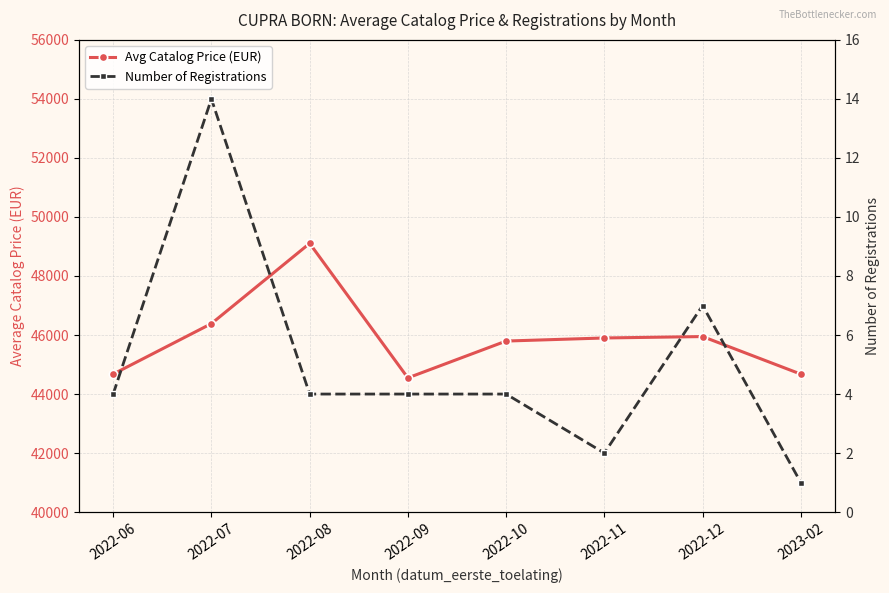

Reading left to right, list all the values displayed in this chart.

Avg Catalog Price (EUR): 44675.0	46386.4	49105.0	44547.5	45796.0	45900.0	45947.9	44675.0
Number of Registrations: 4.0	14.0	4.0	4.0	4.0	2.0	7.0	1.0